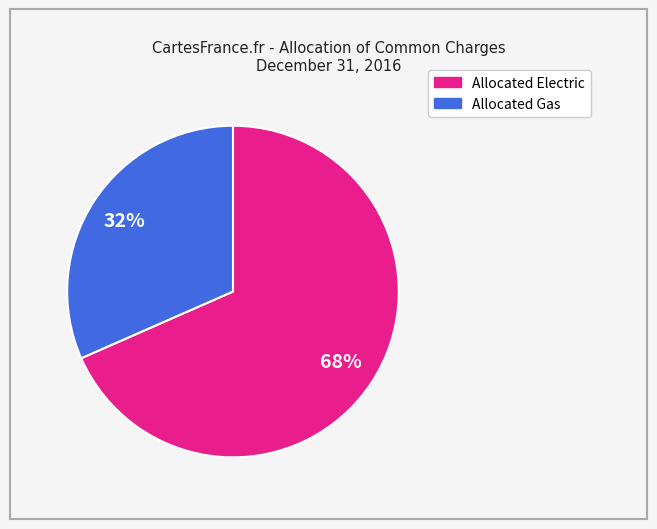

Which category has the smallest portion of the pie?

Allocated Gas